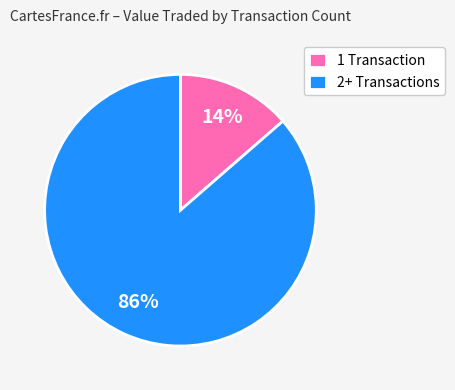

Which slice is the smallest?

1 Transaction